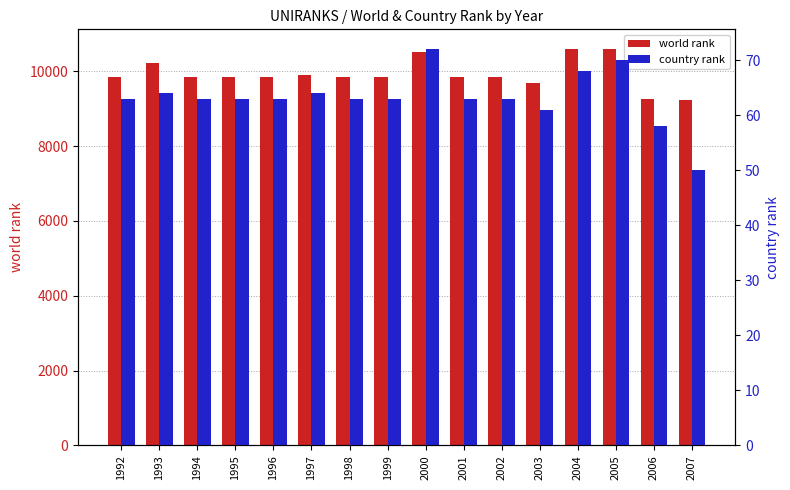

What is the maximum value shown in the chart?

10594